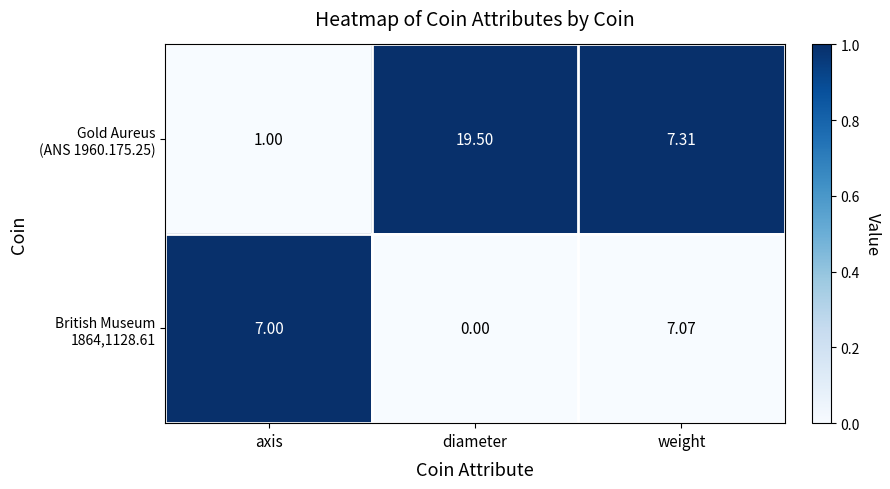

What is the difference between the highest and lowest values at axis?

6.0